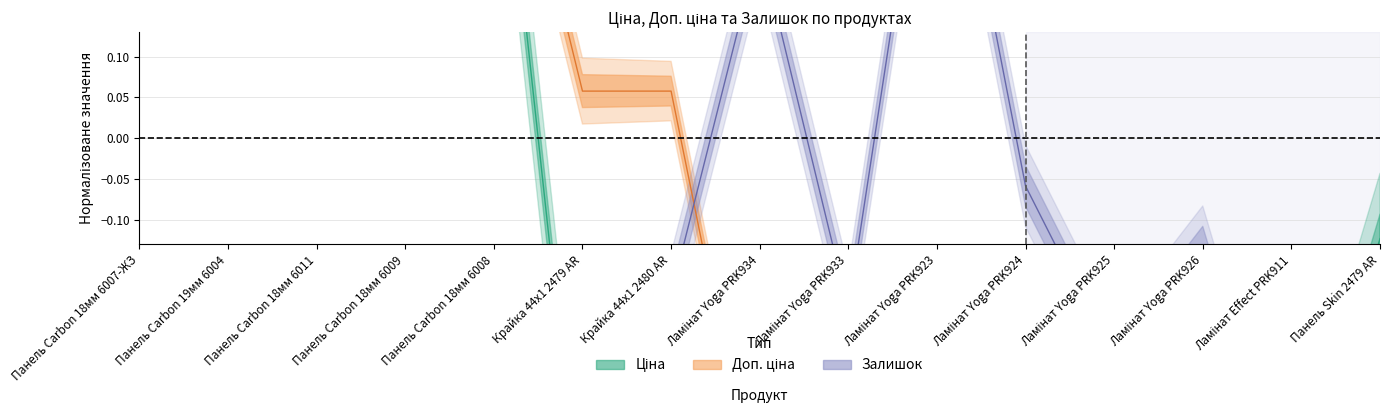

Where do Ціна and Залишок first cross each other?

Панель Carbon 18мм 6008 and Крайка 44x1 2479 AR